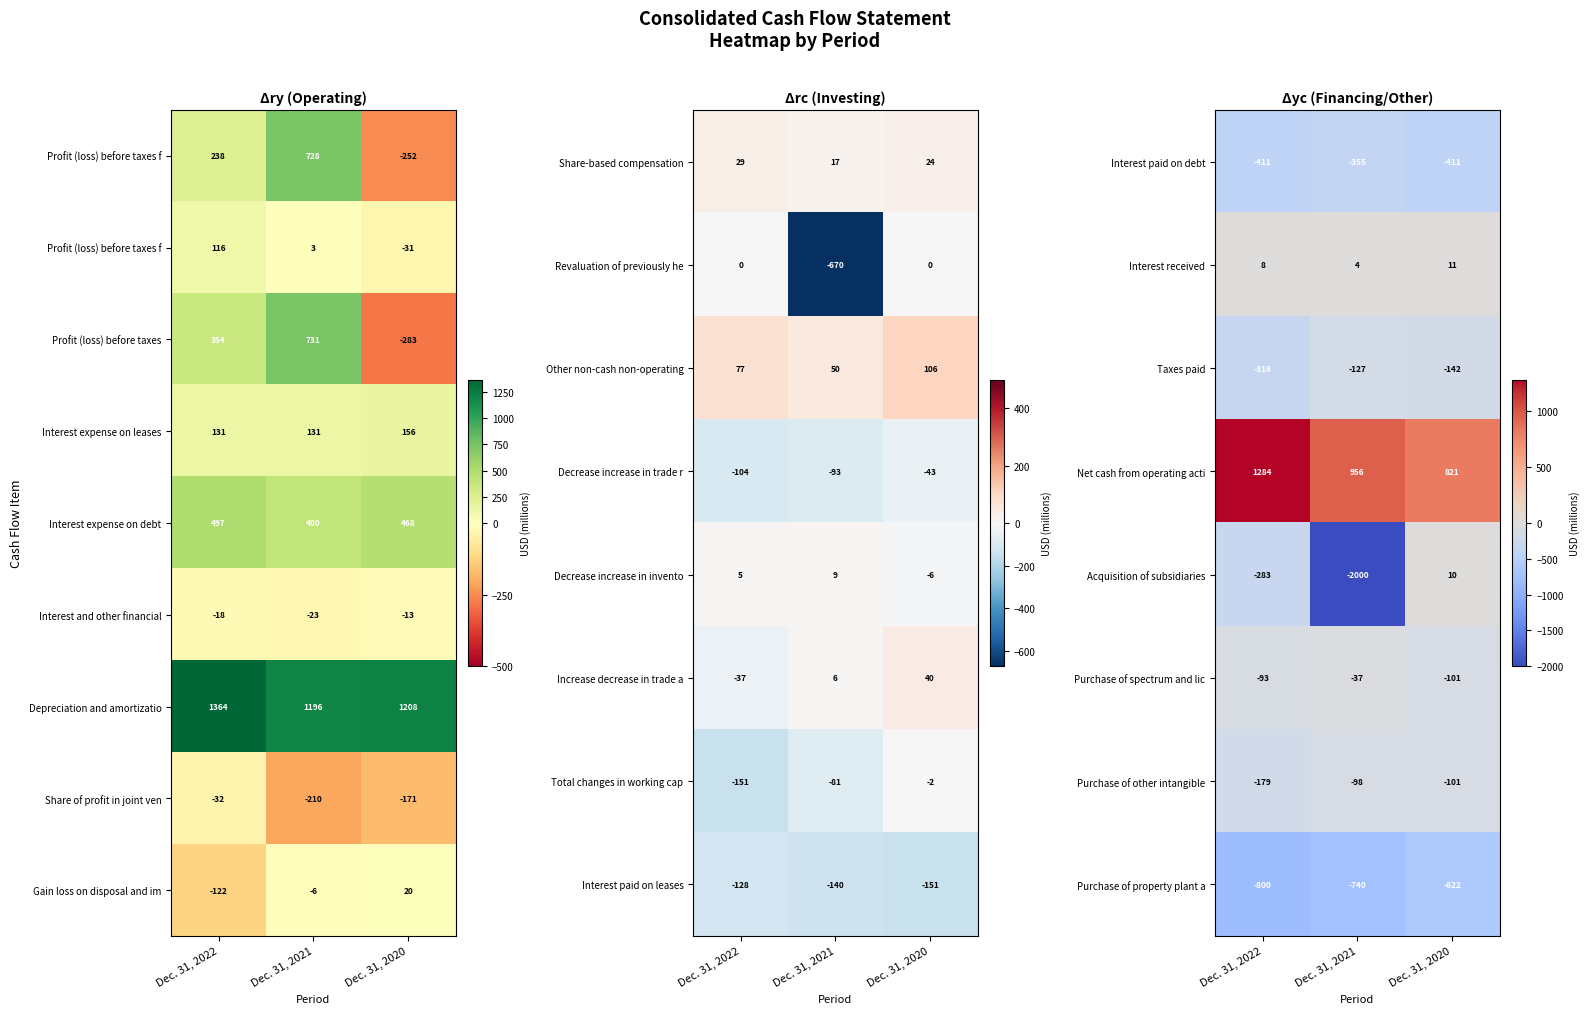

Is it true that Total changes in working cap equals -121 at Dec. 31, 2021?

False